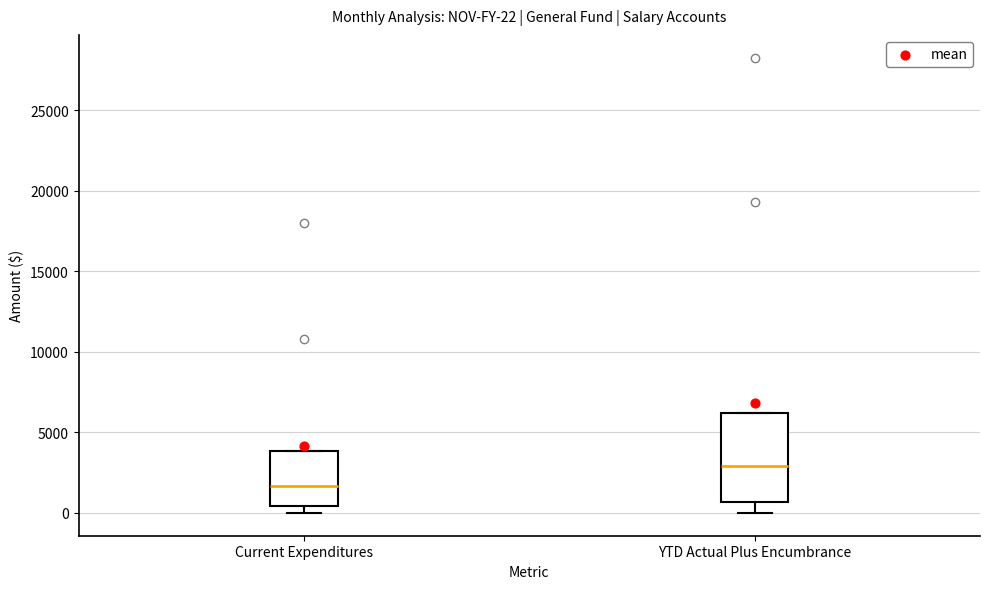

Which box is the tallest, from its lower edge to its upper edge?

YTD Actual Plus Encumbrance